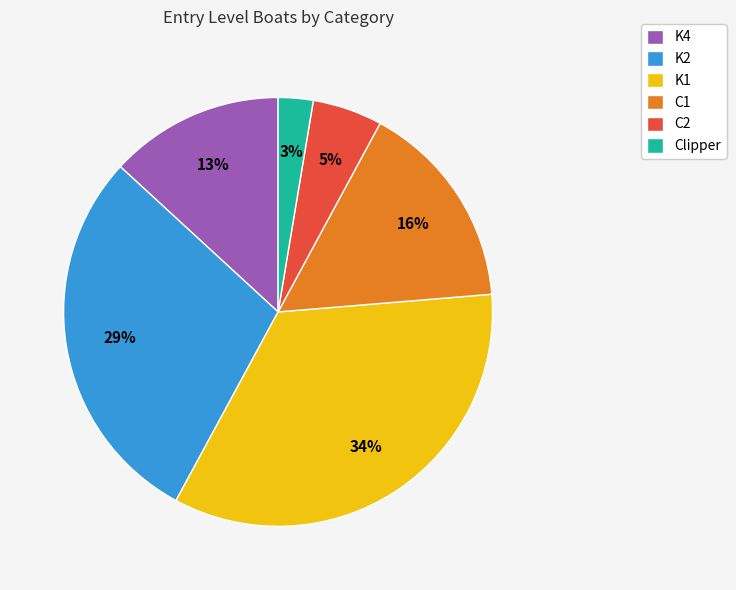

To the nearest percent, what portion does Clipper represent?

3%